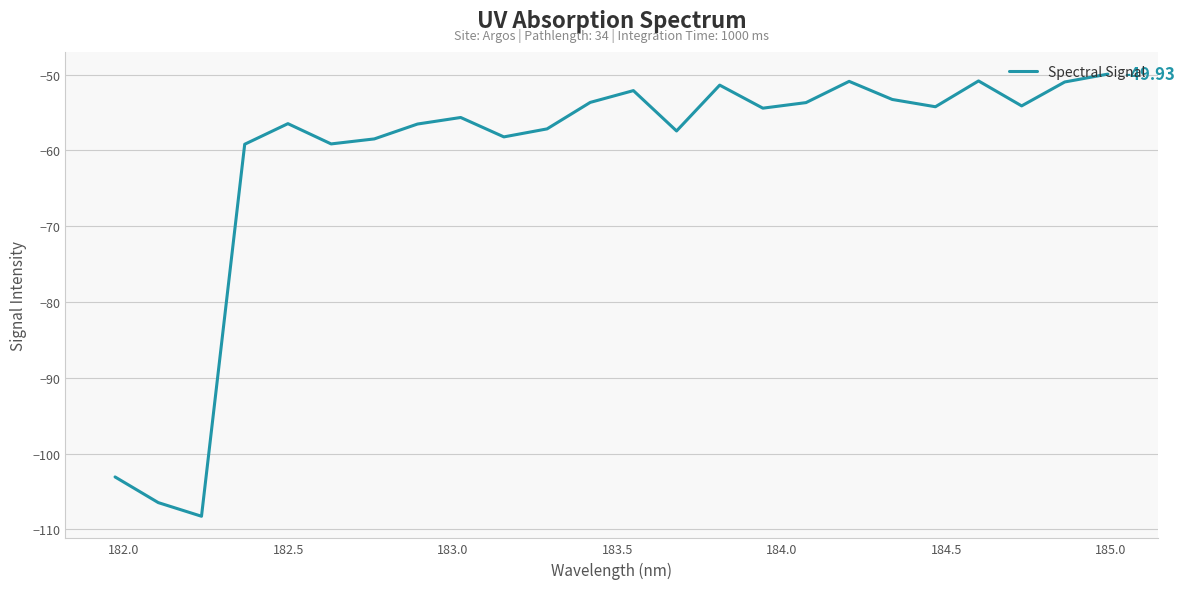

What is the difference between the maximum and minimum values?

58.3